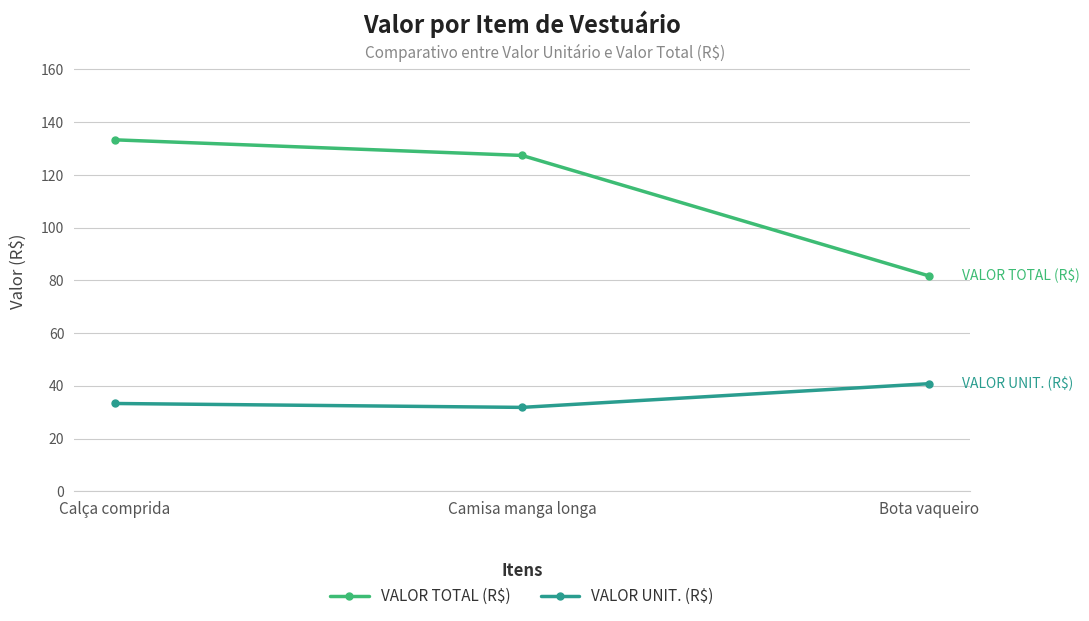

What position from the right is Camisa manga longa?

2